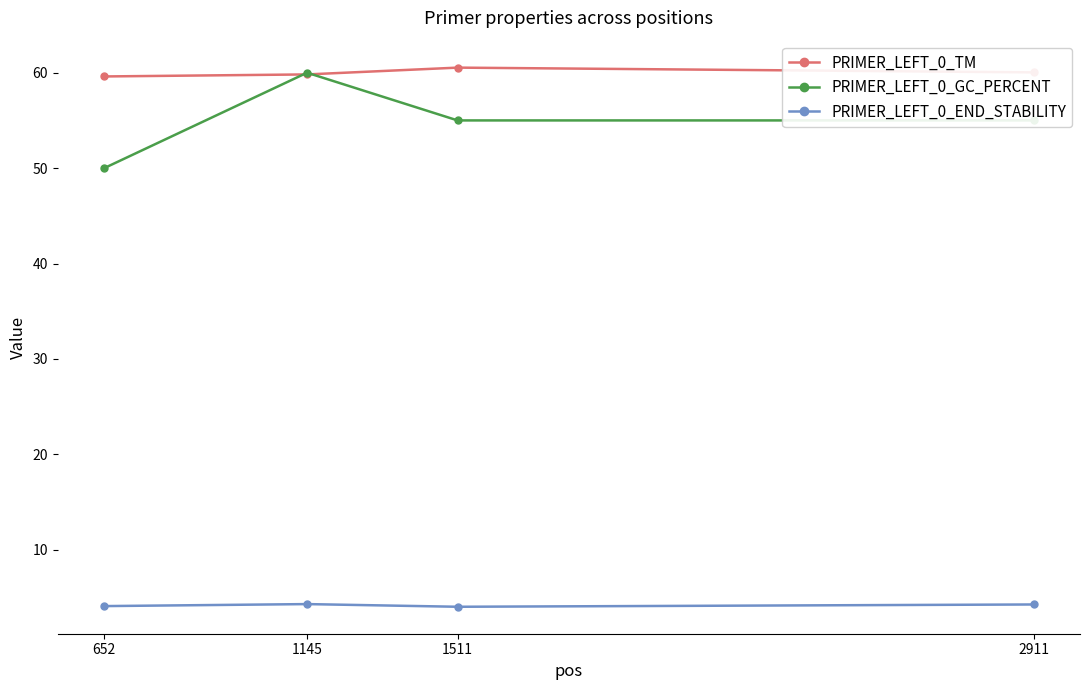

How many categories are shown in the chart?

4